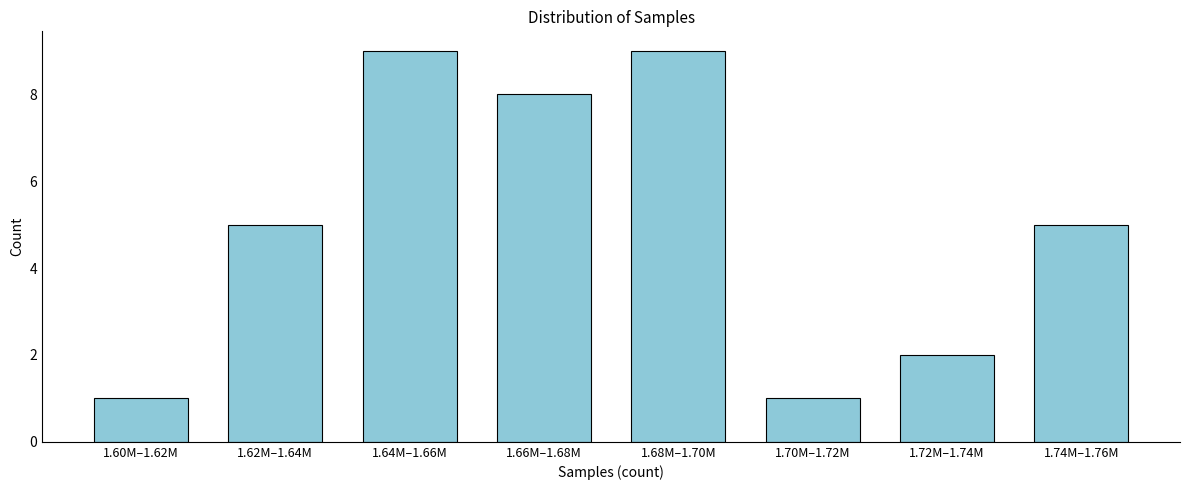

Reading right to left, extract all data points from this chart.

5	2	1	9	8	9	5	1